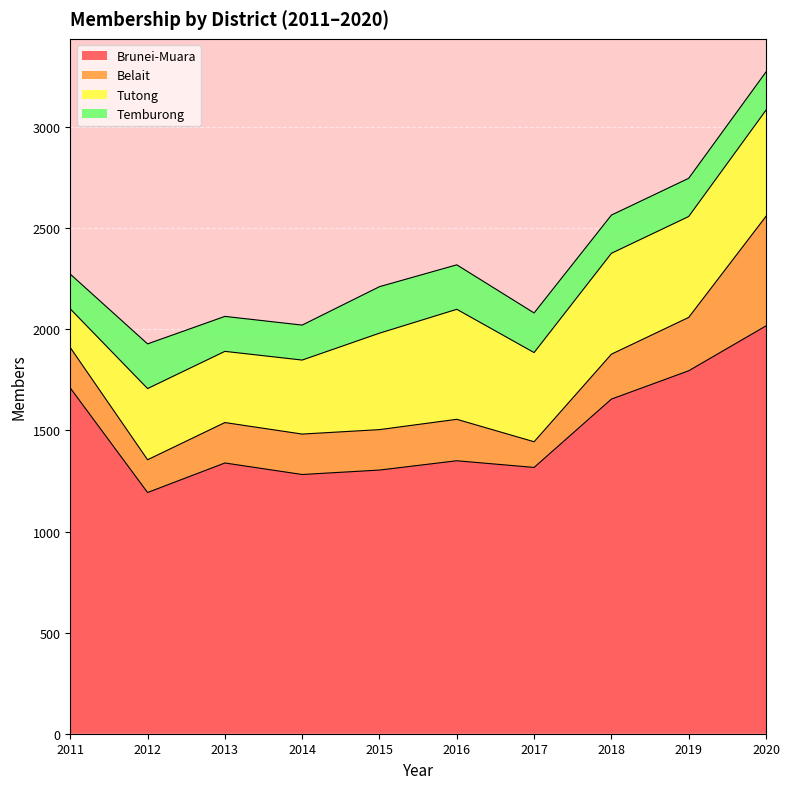

Which series has the largest range (max minus min)?

Brunei-Muara